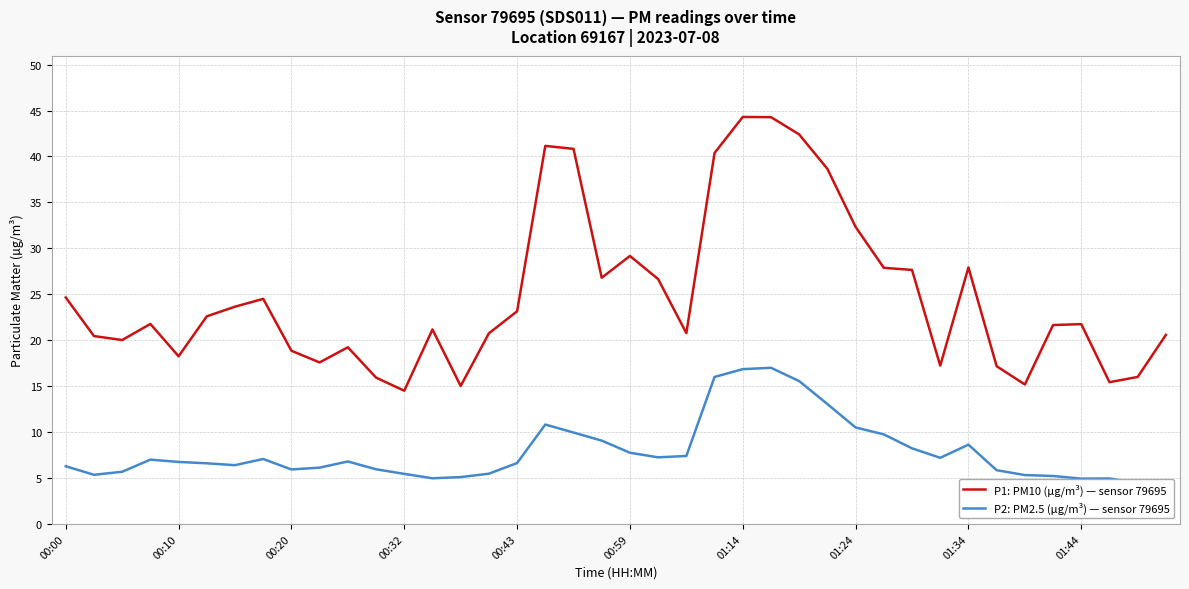

What is the highest value of the P1: PM10 (µg/m³) — sensor 79695 series?

44.3